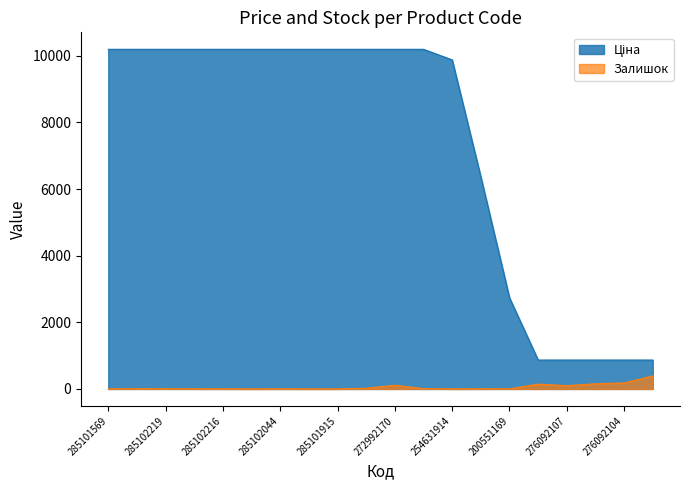

What position from the left is 276092108?

16